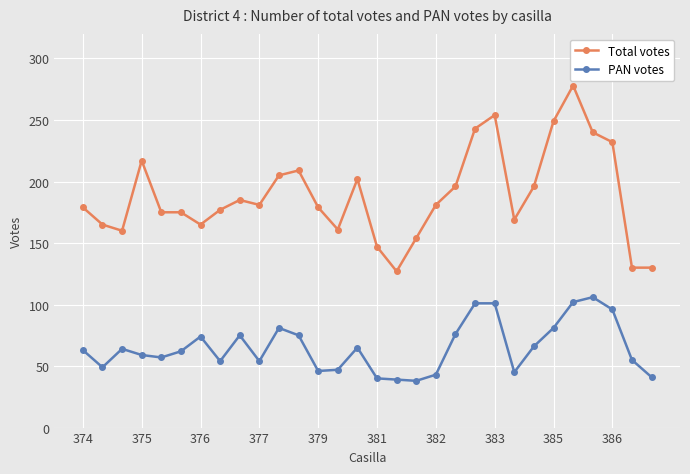

What is the sum of all Total votes values?

5661